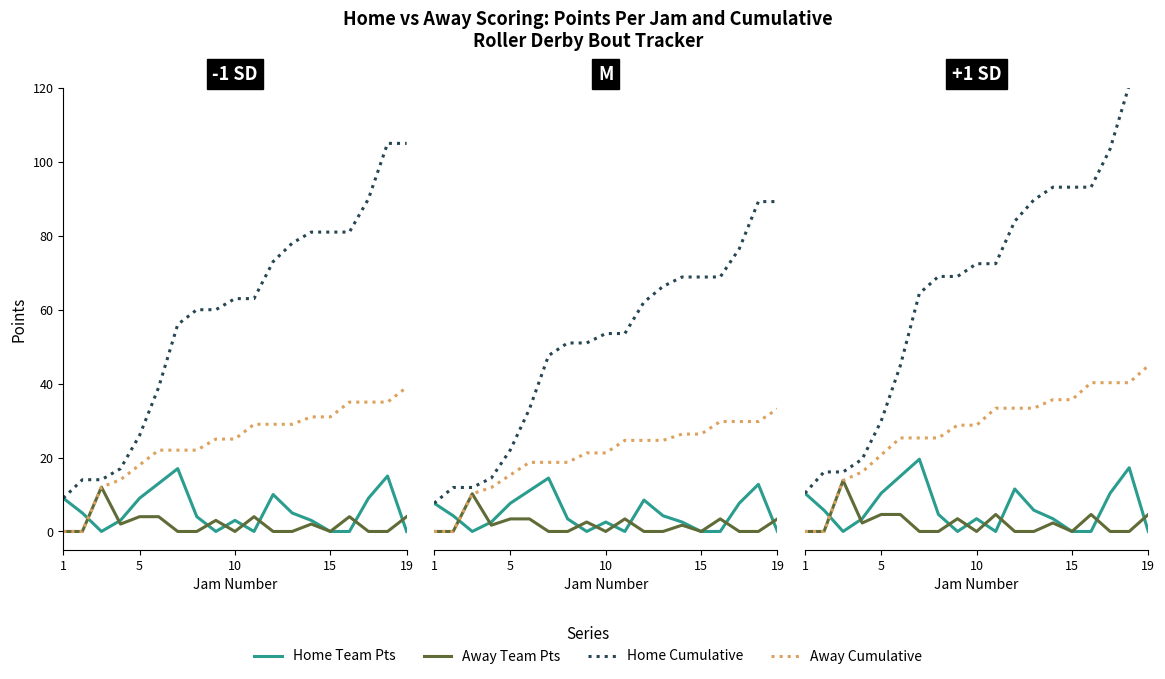

At 15, list the series in order from largest to smallest.

Home Cumulative, Away Cumulative, Home Team Pts, Away Team Pts